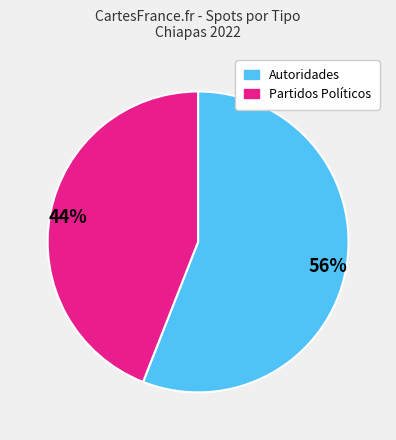

How many slices are in this pie chart?

2